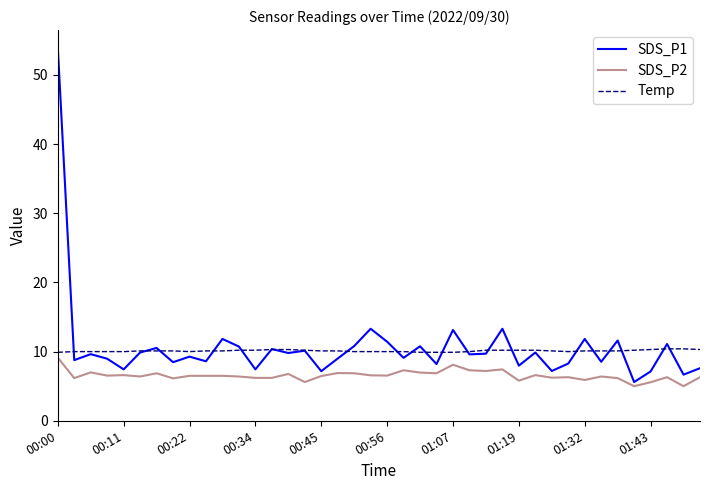

What is the lowest value of the Temp series?

9.9